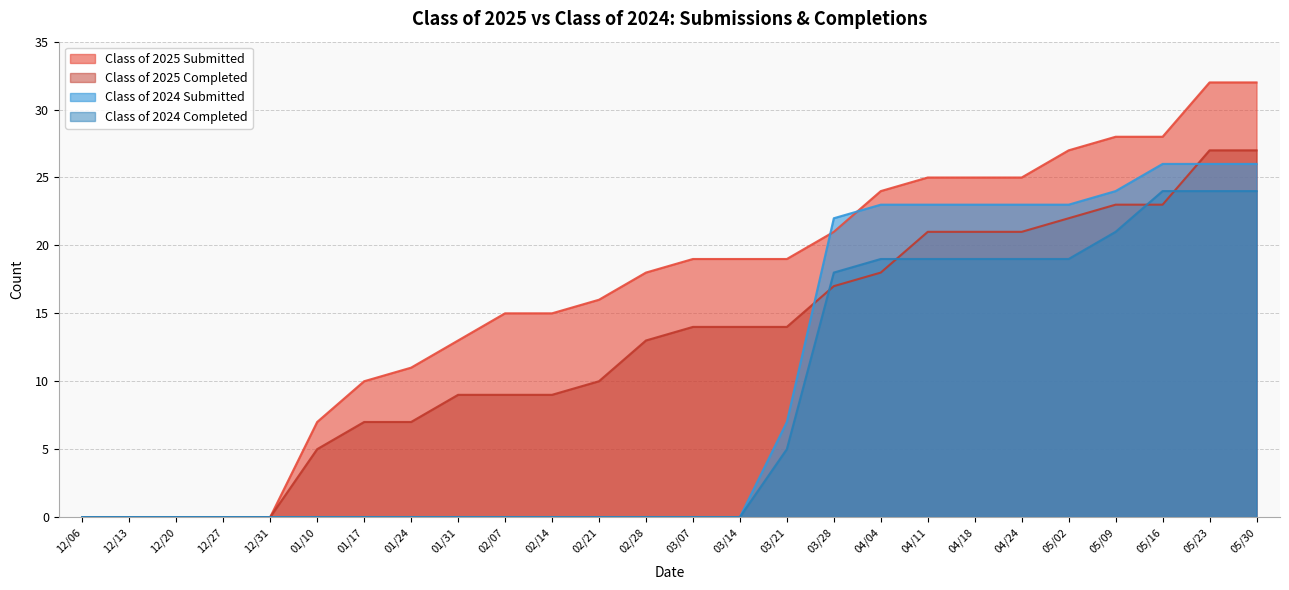

What is the label of the 21st point from the left?

04/24